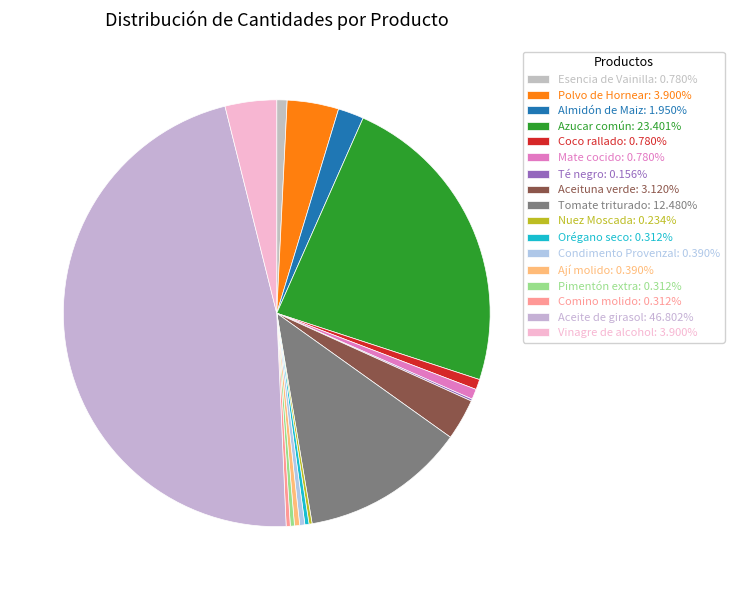

Which slice is the smallest?

Té negro